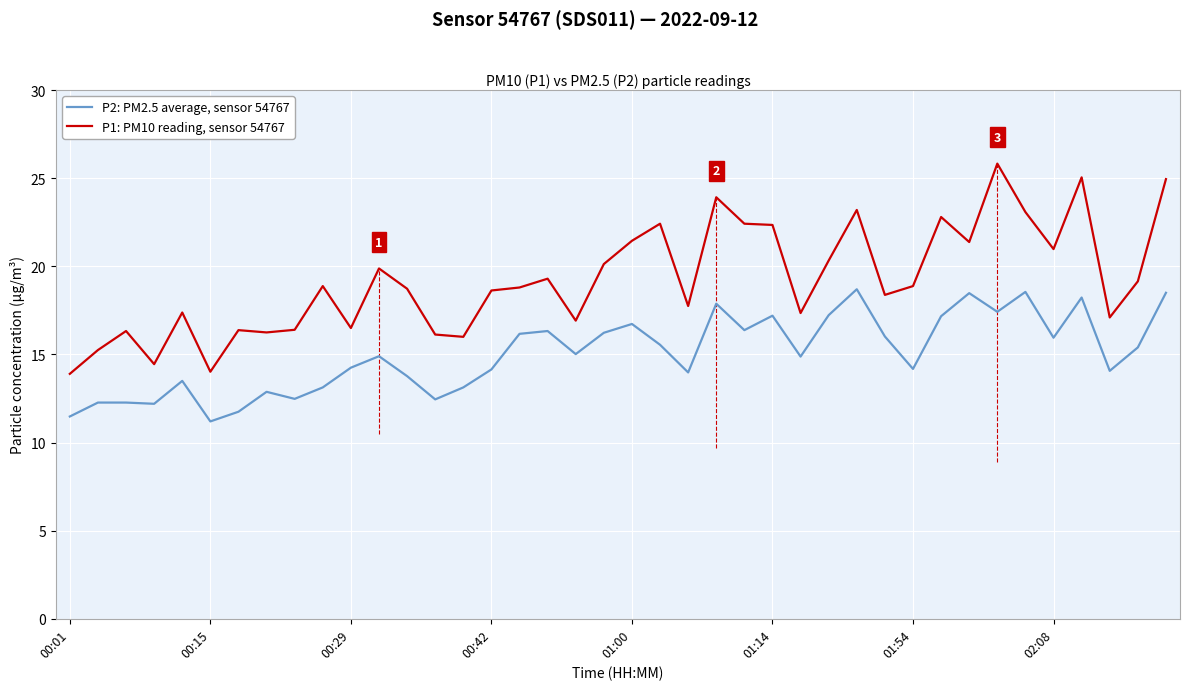

List the series in order of their peak value, lowest first.

P2: PM2.5 average, sensor 54767, P1: PM10 reading, sensor 54767